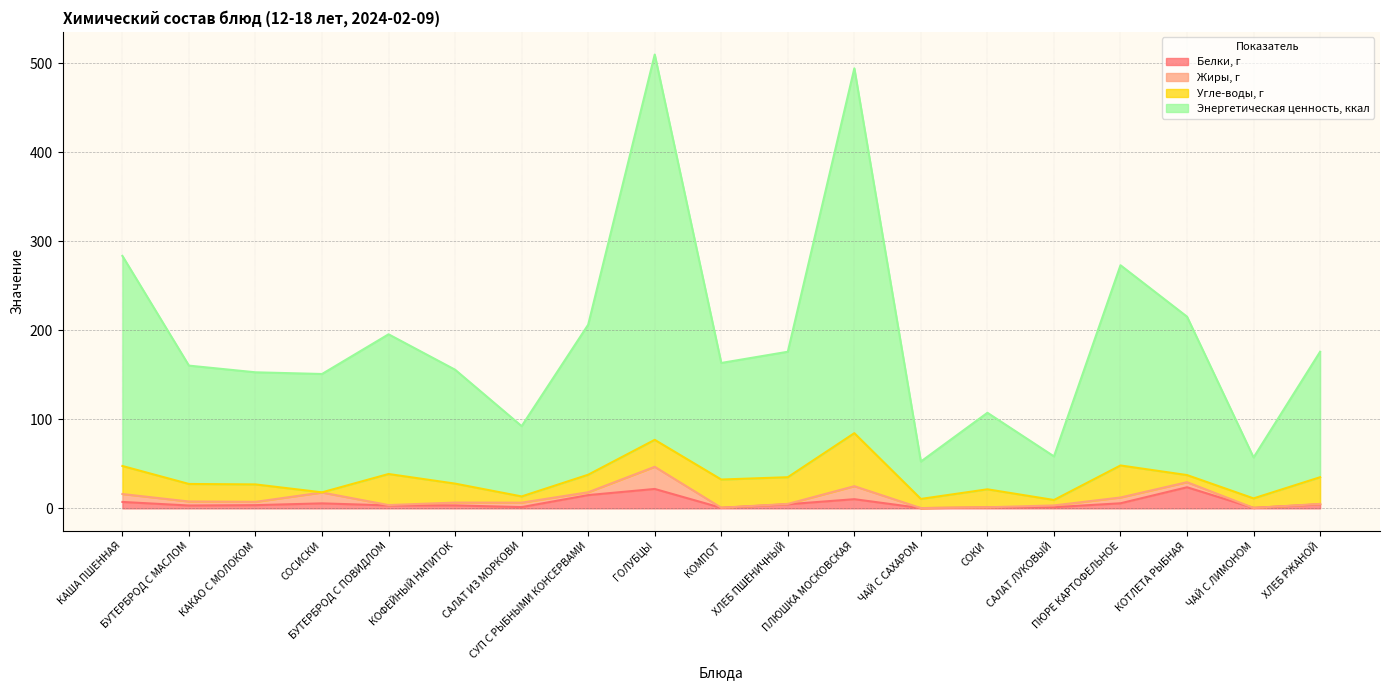

What is the maximum value for Белки, г?

23.7